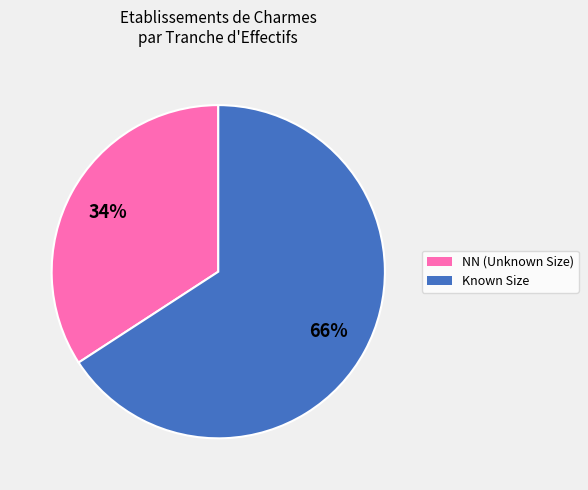

What is the majority slice?

Known Size